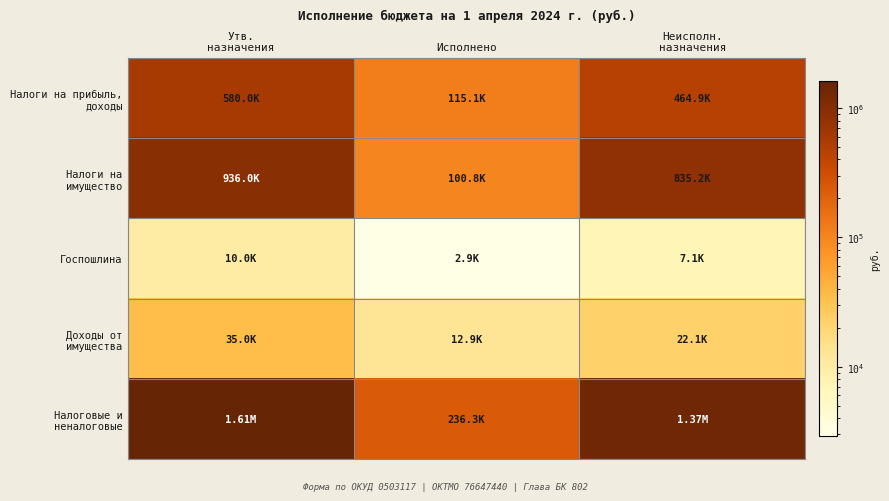

At how many categories does at least one series exceed 1047770?

2